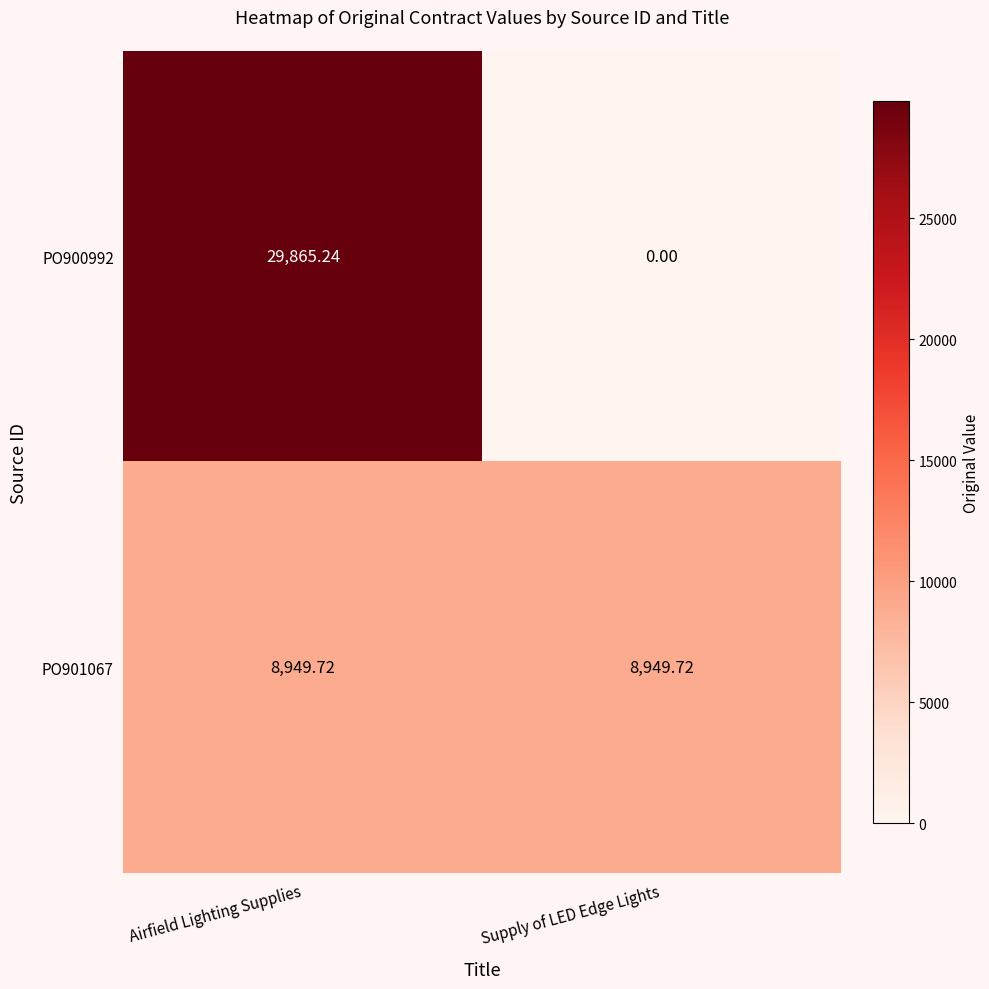

Count the number of data series in this chart.

2